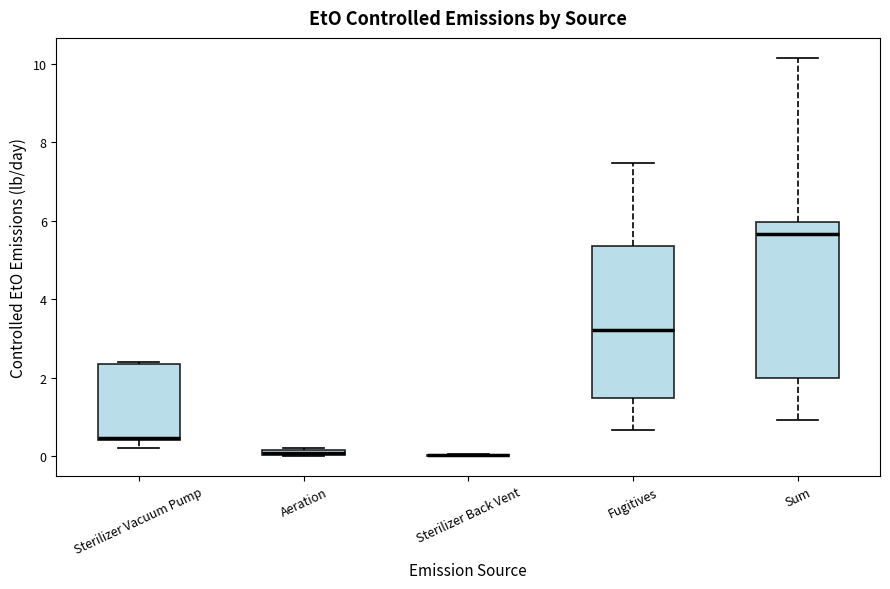

Where does the upper whisker of the box for Sum end on the y-axis? The values are not printed on the chart, so give them approximately, as read against the axis.

10.2